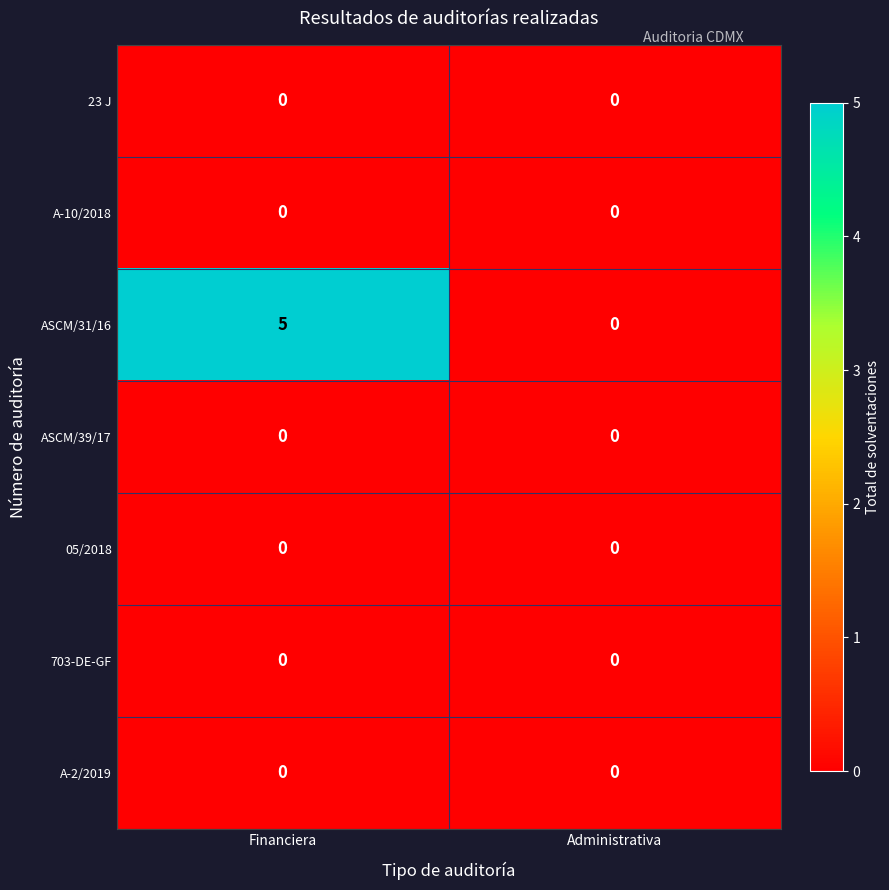

What is the spread (max minus min) of values at Financiera?

5